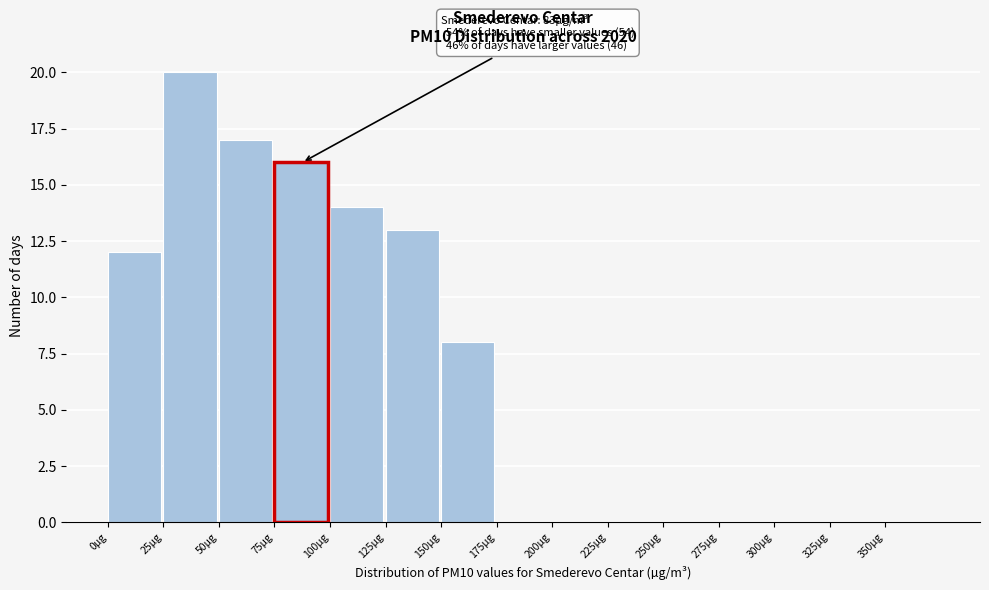

Which range on the x-axis has the tallest bar?

25 to 50